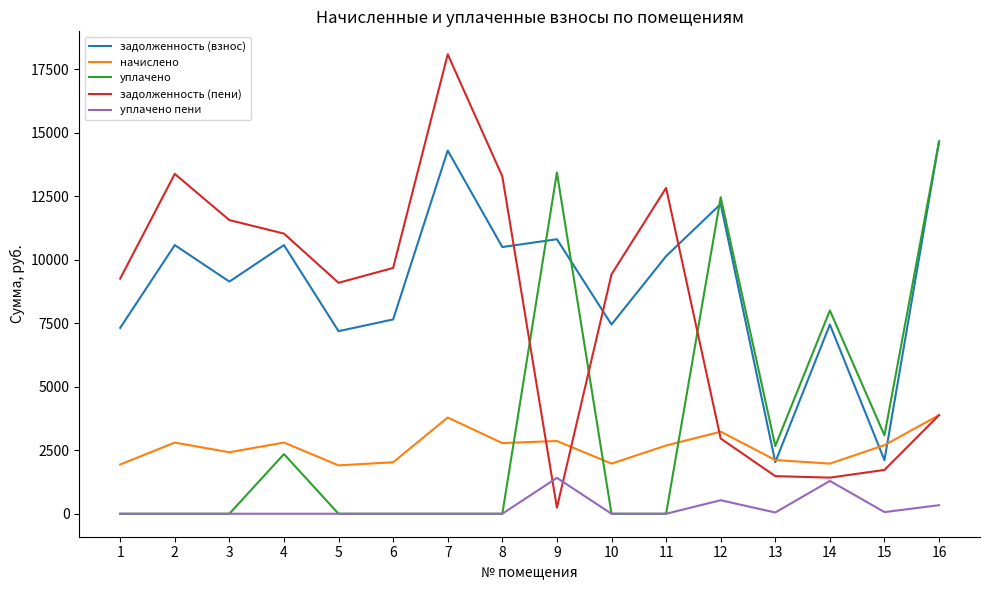

True or false: уплачено has more than 1 interior local peaks.

True